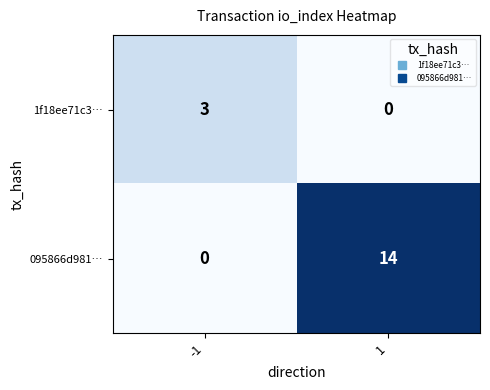

Which series has the largest range (max minus min)?

095866d981…